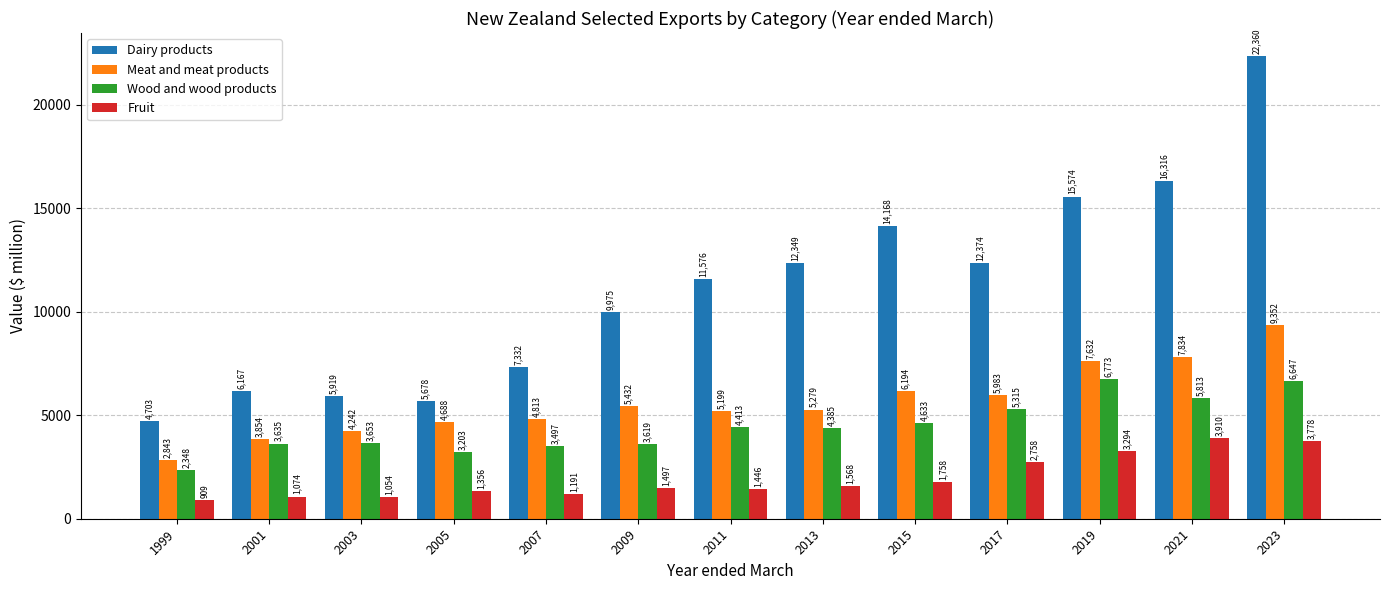

Which series has the widest spread of values?

Dairy products